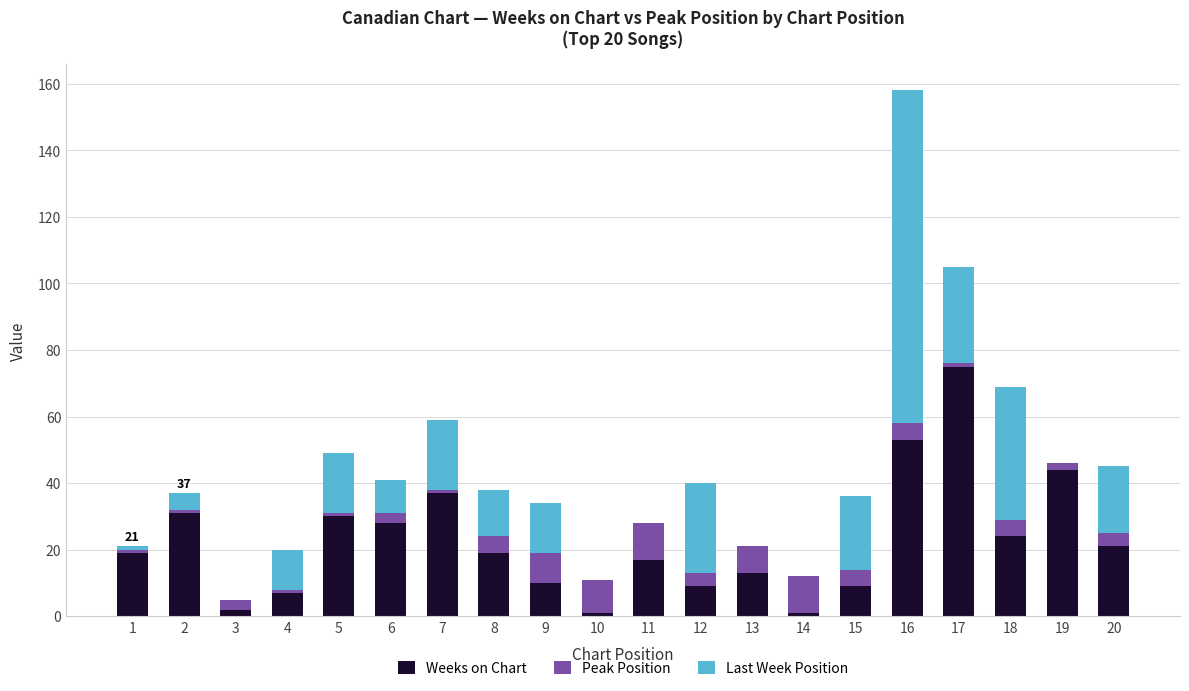

What is the sum of all Weeks on Chart values?

450